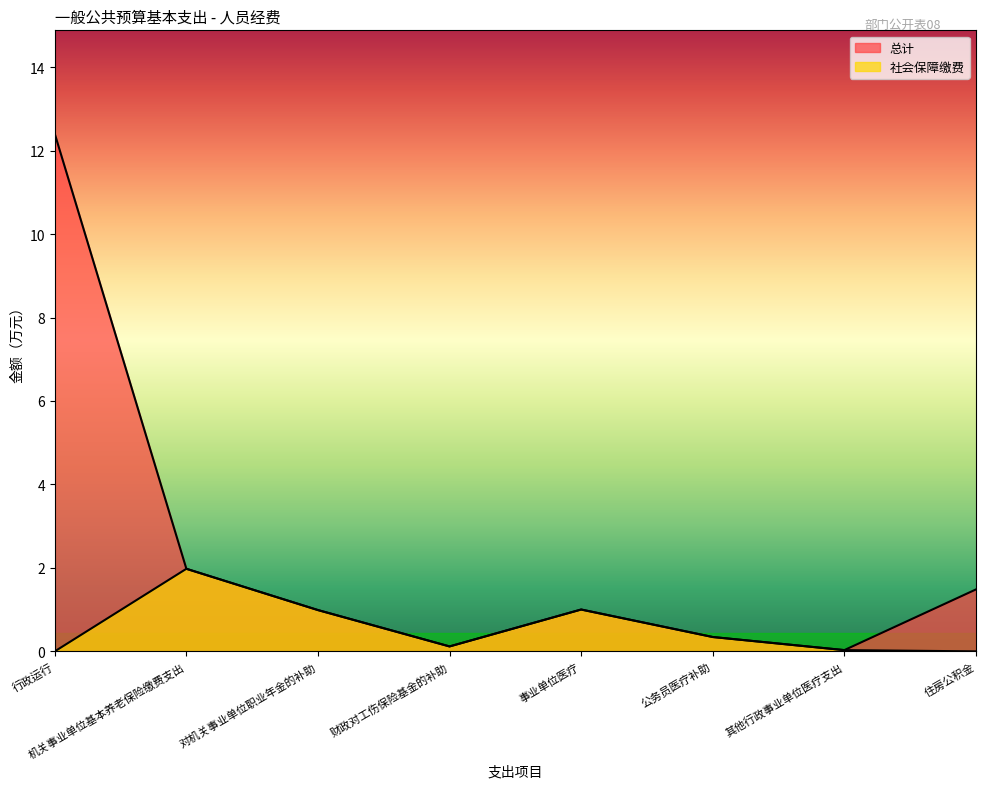

What is the average value of the 社会保障缴费 series?

0.6